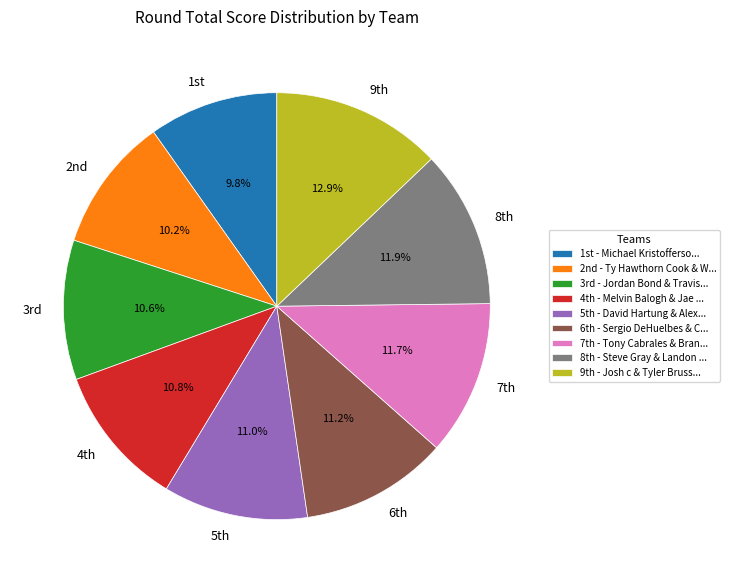

Is there any slice that represents more than half of the pie?

No